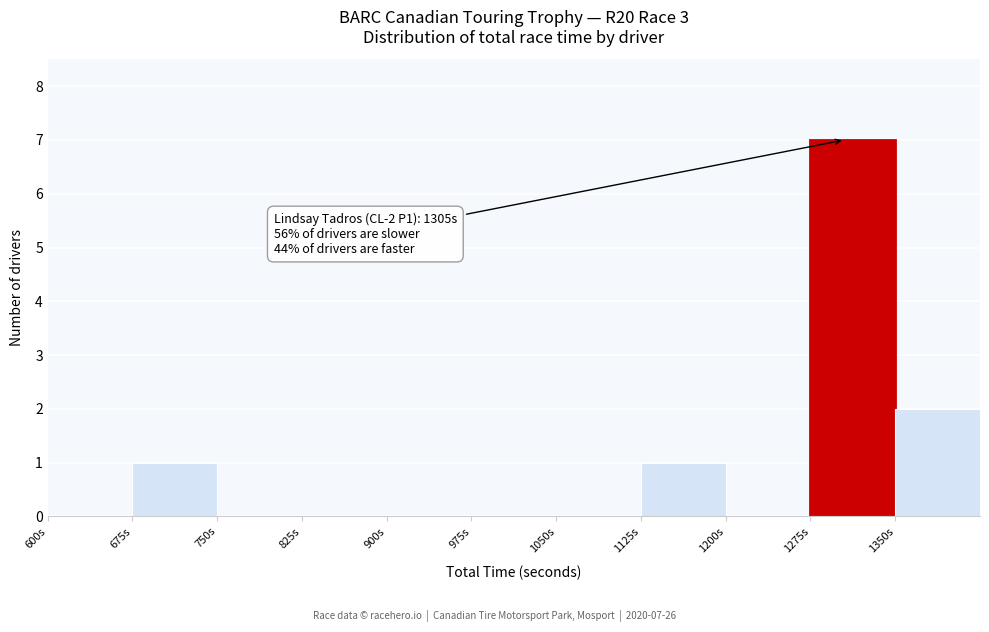

Which range on the x-axis has the tallest bar?

1275 to 1350